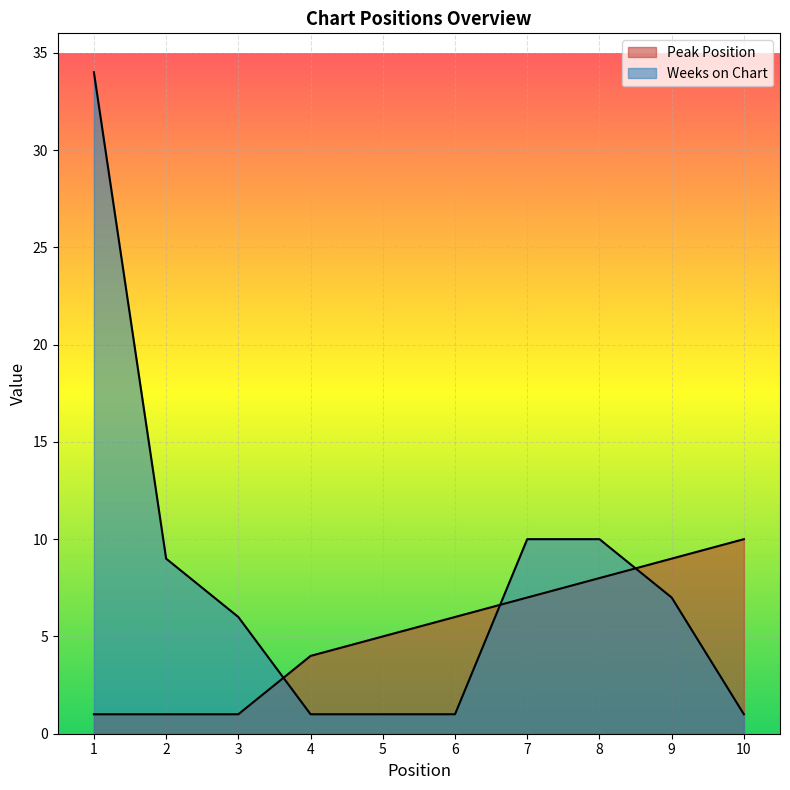

Does the chart display data point markers on the line(s)?

No